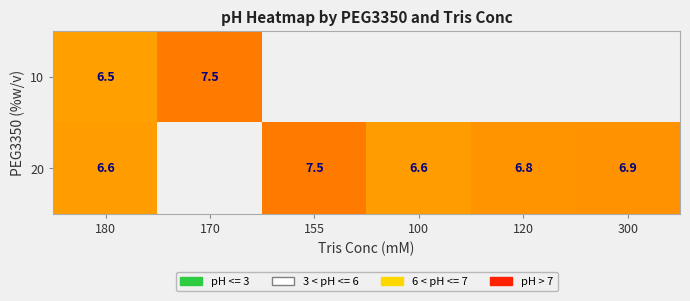

Rank the series at 180 from highest to lowest value.

20, 10